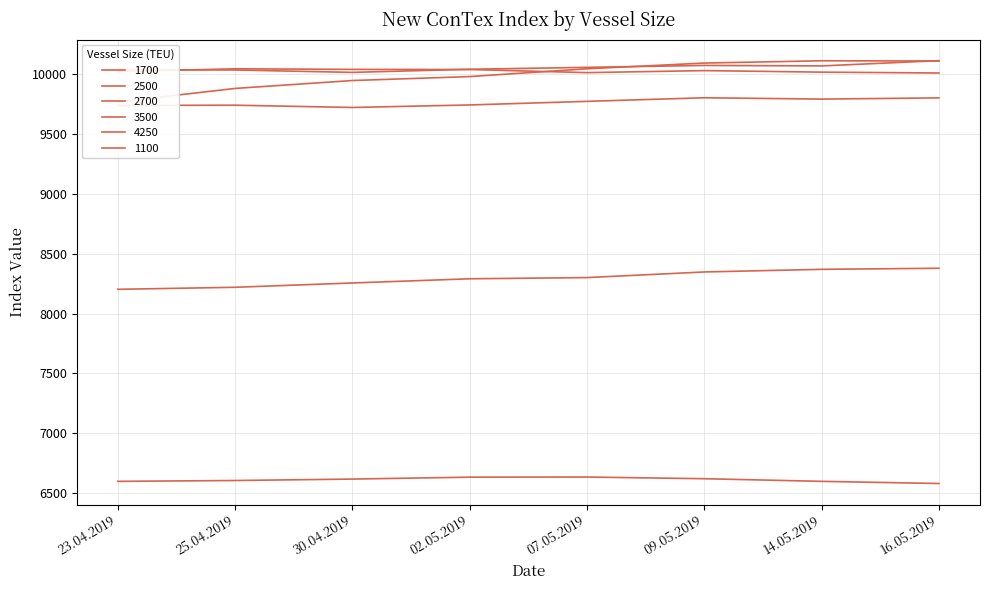

List the series in order of their peak value, highest first.

2700, 4250, 2500, 3500, 1700, 1100